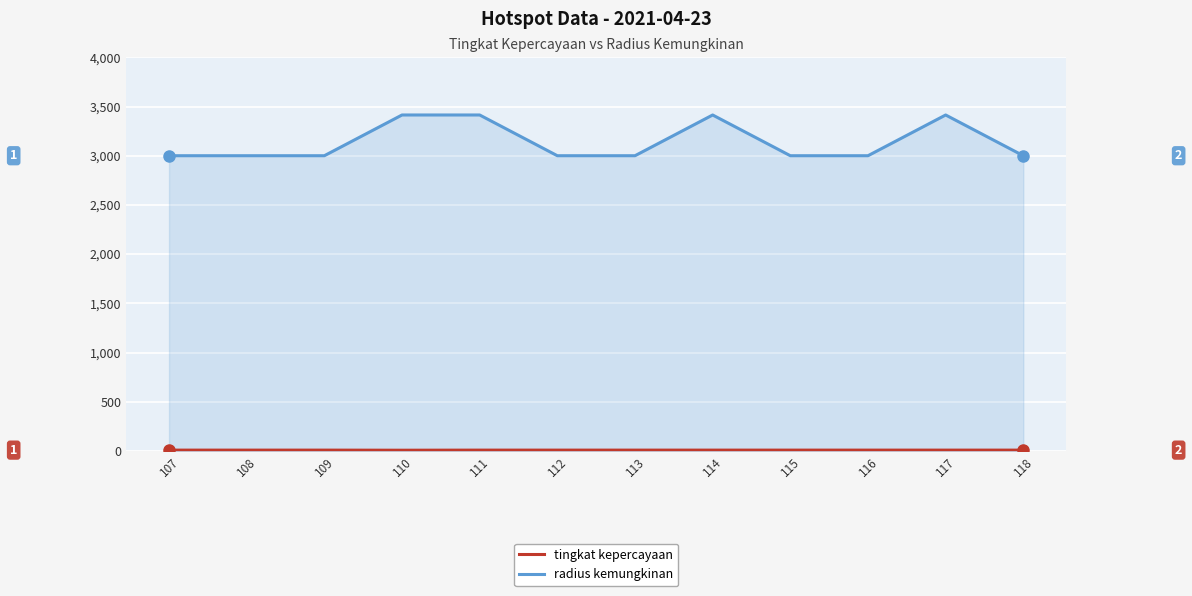

What is the difference between the highest and lowest values at 114?

3406